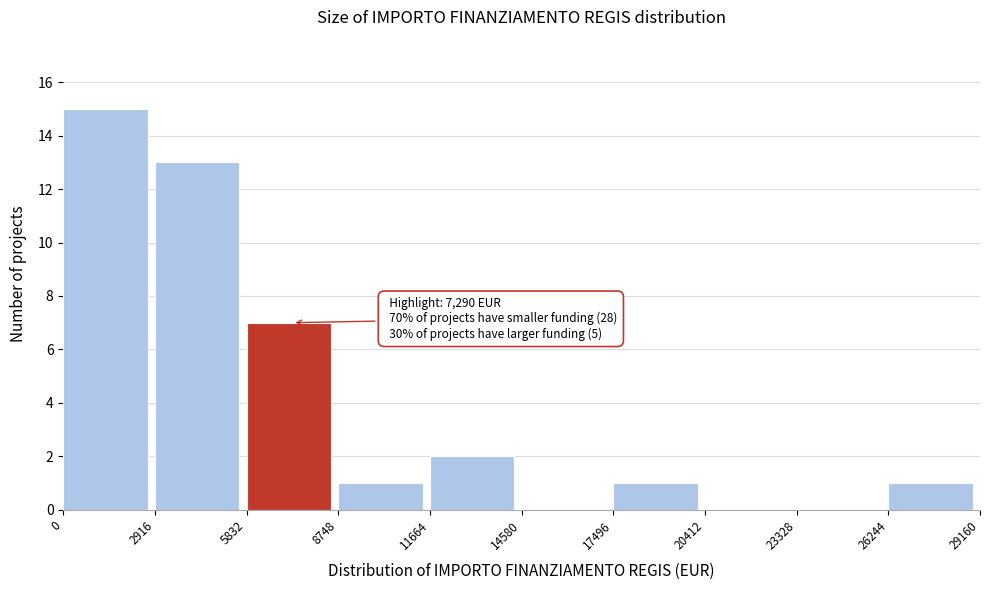

Which range on the x-axis has the tallest bar?

0 to 2916